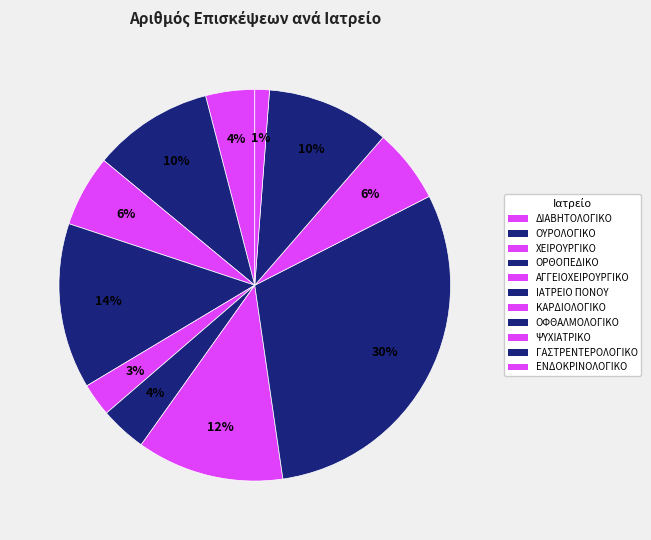

To the nearest percent, what percentage of the pie is ΑΓΓΕΙΟΧΕΙΡΟΥΡΓΙΚΟ?

3%